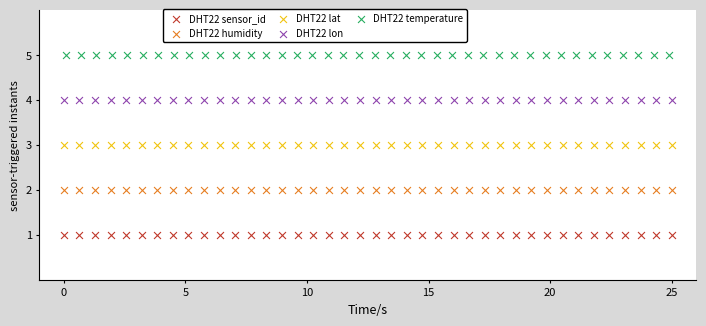

Which series reaches the minimum Y coordinate?

DHT22 sensor_id